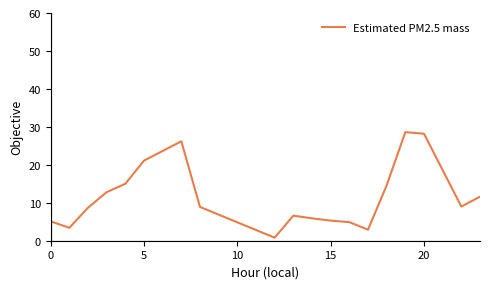

What is the maximum value shown in the chart?

28.6